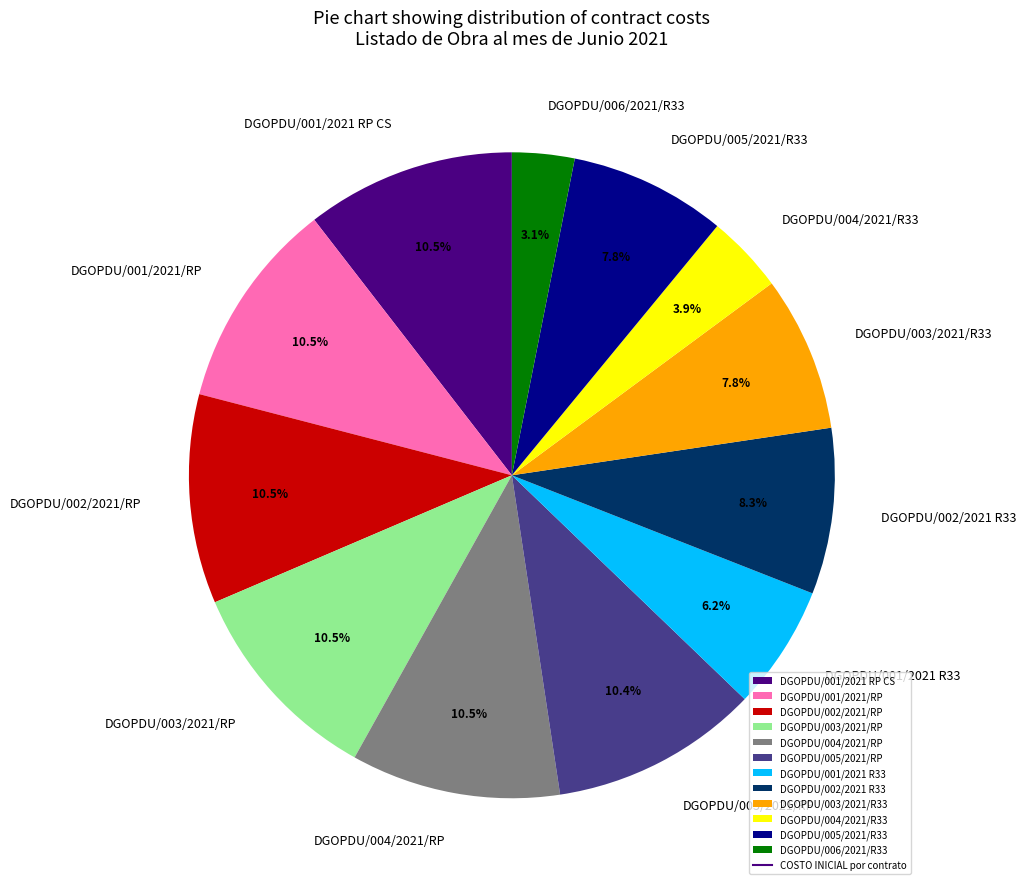

How much of the chart is everything except DGOPDU/005/2021/RP?

89.6%